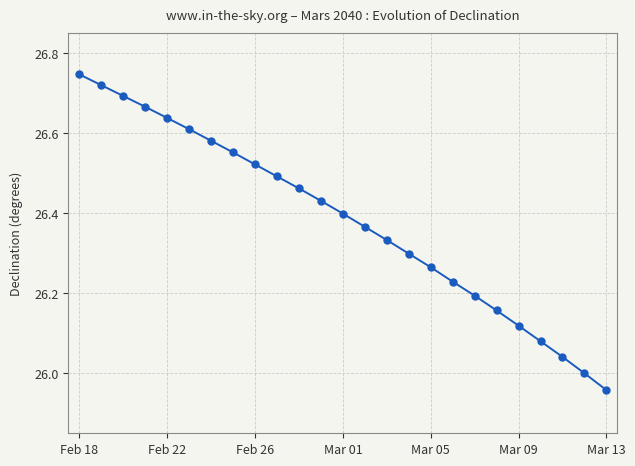

True or false: the data has more than 2 interior local peaks.

False